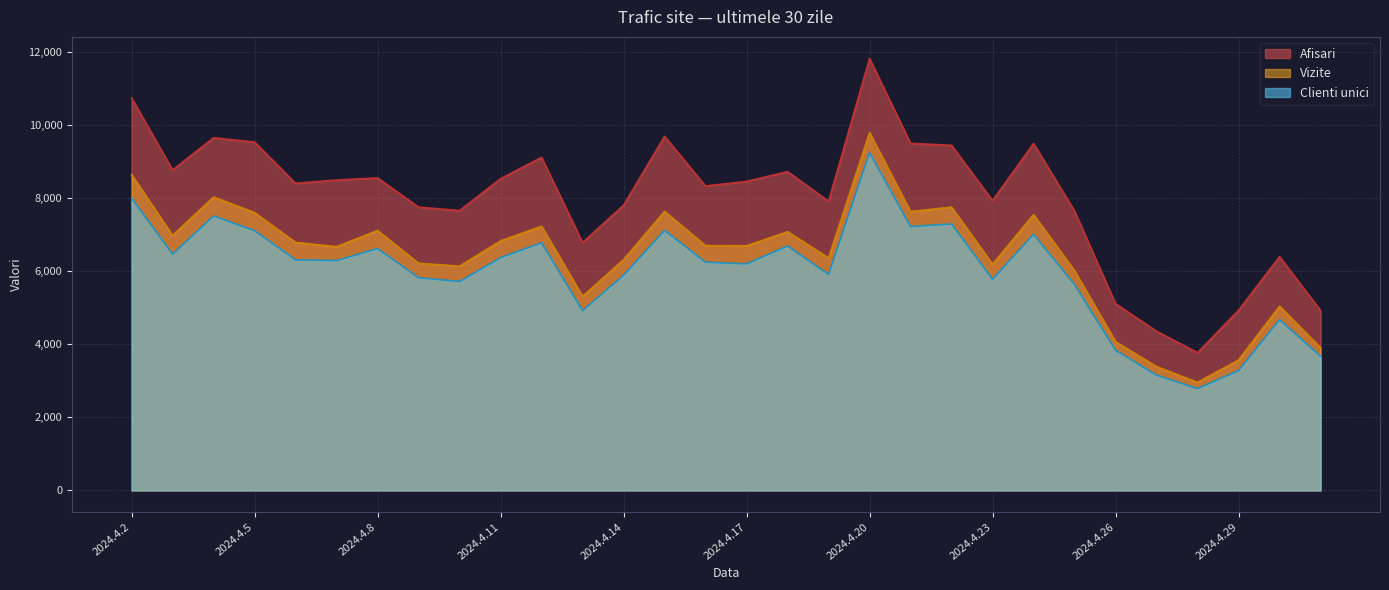

Count the number of data series in this chart.

3